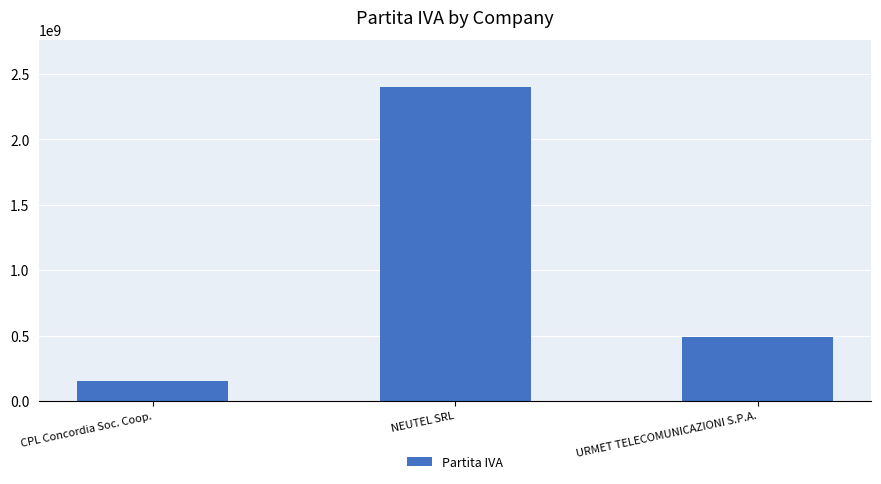

What is the average value?

1014596852